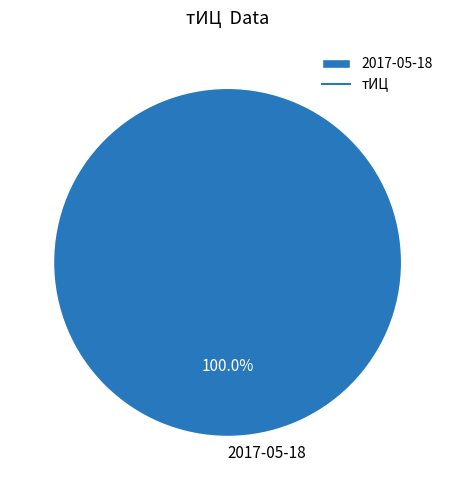

Rank the categories by value from lowest to highest.

2017-05-18